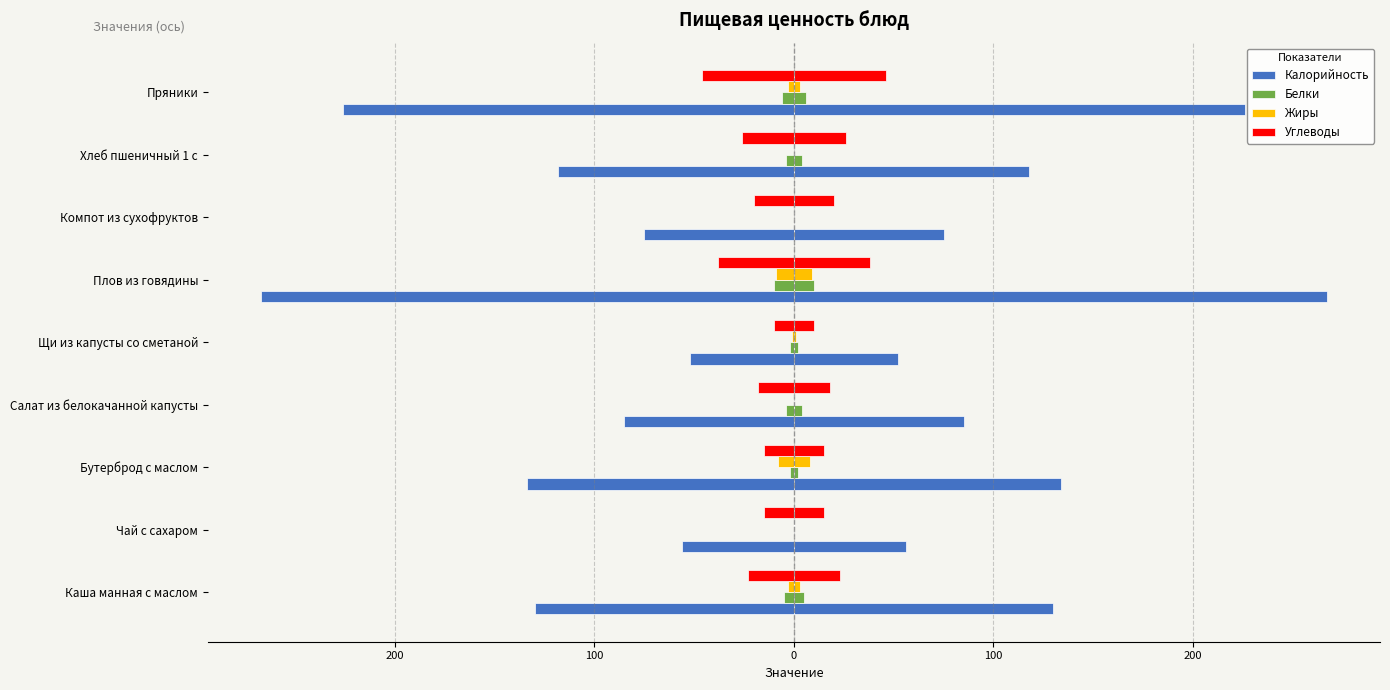

Reading right to left, list all the values displayed in this chart.

Калорийность: -226	-118	-75	-267	-52	-85	-134	-56	-130
Белки: -6	-4	0	-10	-2	-4	-2	0	-5
Жиры: -3	0	0	-9	-1	0	-8	0	-3
Углеводы: -46	-26	-20	-38	-10	-18	-15	-15	-23